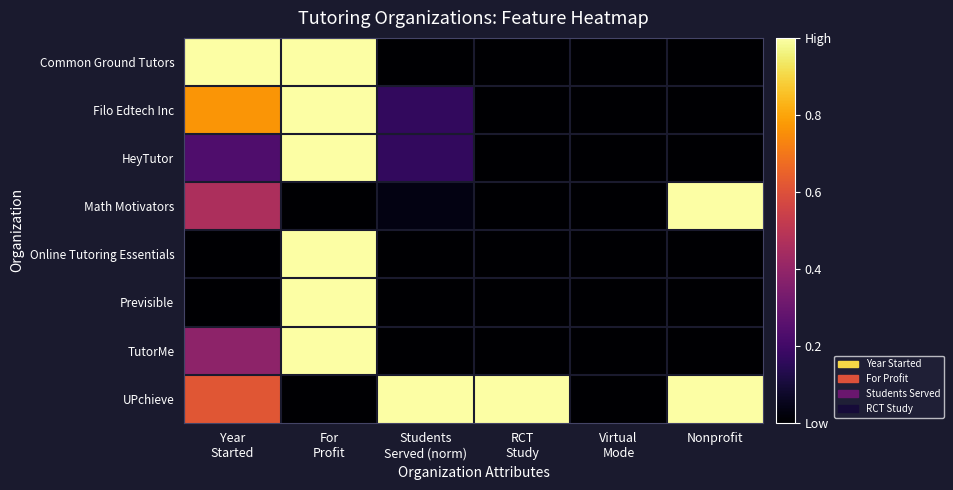

Reading right to left, transcribe all the data shown in this chart.

Common Ground Tutors: Nonprofit=0.0	Virtual
Mode=0.0	RCT
Study=0.0	Students
Served (norm)=0.0	For
Profit=1.0	Year
Started=1.0
Filo Edtech Inc: Nonprofit=0.0	Virtual
Mode=0.0	RCT
Study=0.0	Students
Served (norm)=0.2	For
Profit=1.0	Year
Started=0.8
HeyTutor: Nonprofit=0.0	Virtual
Mode=0.0	RCT
Study=0.0	Students
Served (norm)=0.2	For
Profit=1.0	Year
Started=0.2
Math Motivators: Nonprofit=1.0	Virtual
Mode=0.0	RCT
Study=0.0	Students
Served (norm)=0.0	For
Profit=0.0	Year
Started=0.5
Online Tutoring Essentials: Nonprofit=0.0	Virtual
Mode=0.0	RCT
Study=0.0	Students
Served (norm)=0.0	For
Profit=1.0	Year
Started=0.0
Previsible: Nonprofit=0.0	Virtual
Mode=0.0	RCT
Study=0.0	Students
Served (norm)=0.0	For
Profit=1.0	Year
Started=0.0
TutorMe: Nonprofit=0.0	Virtual
Mode=0.0	RCT
Study=0.0	Students
Served (norm)=0.0	For
Profit=1.0	Year
Started=0.4
UPchieve: Nonprofit=1.0	Virtual
Mode=0.0	RCT
Study=1.0	Students
Served (norm)=1.0	For
Profit=0.0	Year
Started=0.6